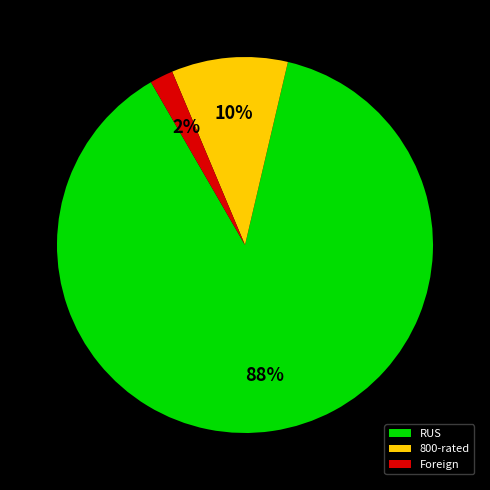

Which has a higher value, Foreign or RUS?

RUS